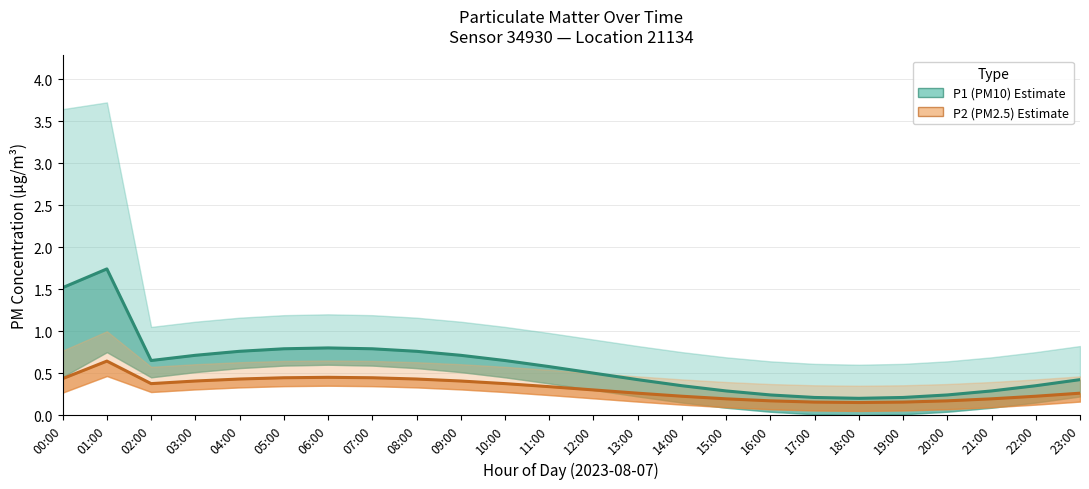

At which label is P1 (PM10) Estimate closest to 0?

18:00